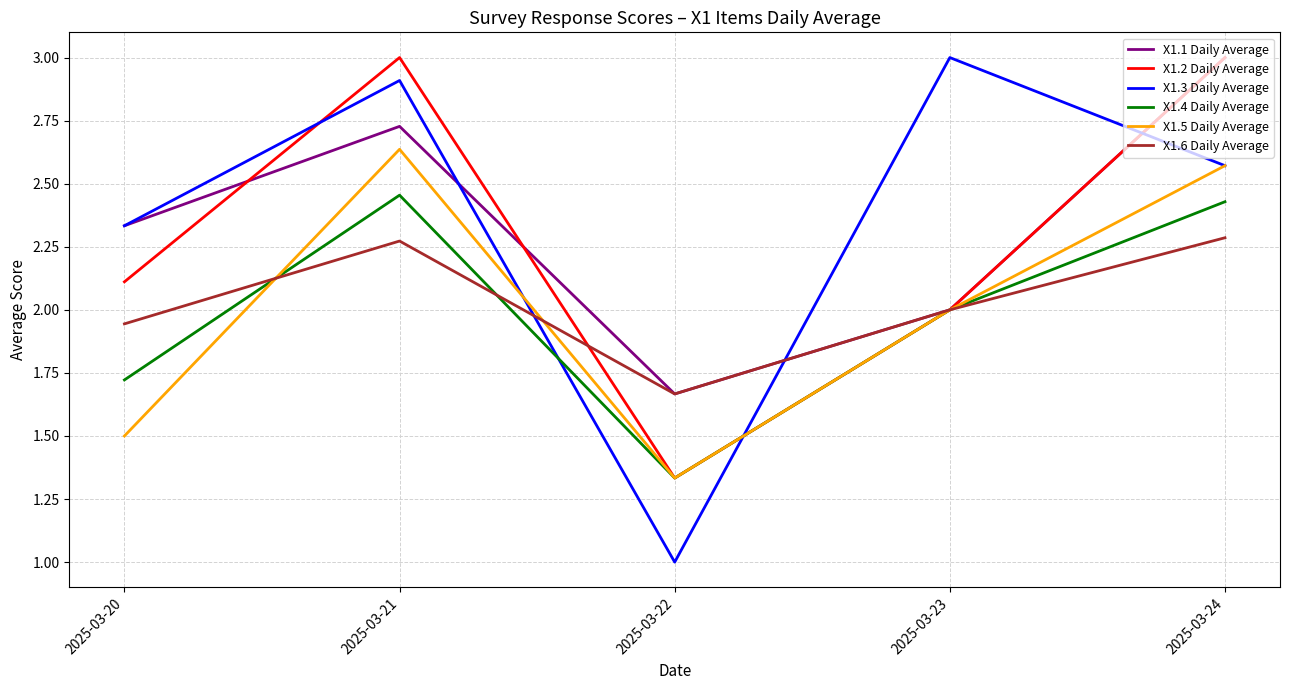

List the labels in order of X1.5 Daily Average value, largest first.

2025-03-21, 2025-03-24, 2025-03-23, 2025-03-20, 2025-03-22